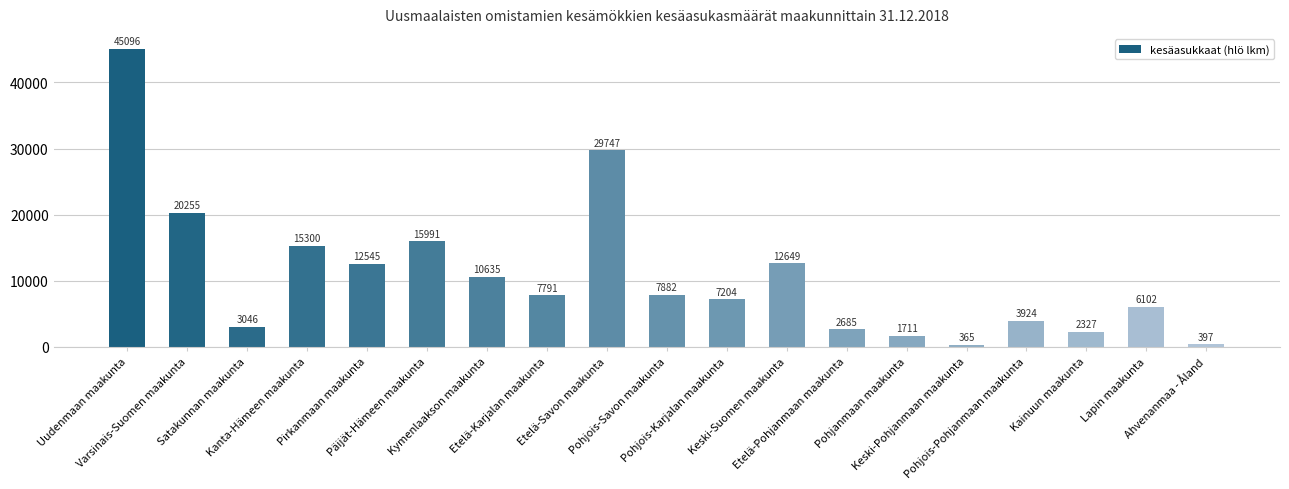

List the labels in order of value, smallest first.

Keski-Pohjanmaan maakunta, Ahvenanmaa - Åland, Pohjanmaan maakunta, Kainuun maakunta, Etelä-Pohjanmaan maakunta, Satakunnan maakunta, Pohjois-Pohjanmaan maakunta, Lapin maakunta, Pohjois-Karjalan maakunta, Etelä-Karjalan maakunta, Pohjois-Savon maakunta, Kymenlaakson maakunta, Pirkanmaan maakunta, Keski-Suomen maakunta, Kanta-Hämeen maakunta, Päijät-Hämeen maakunta, Varsinais-Suomen maakunta, Etelä-Savon maakunta, Uudenmaan maakunta